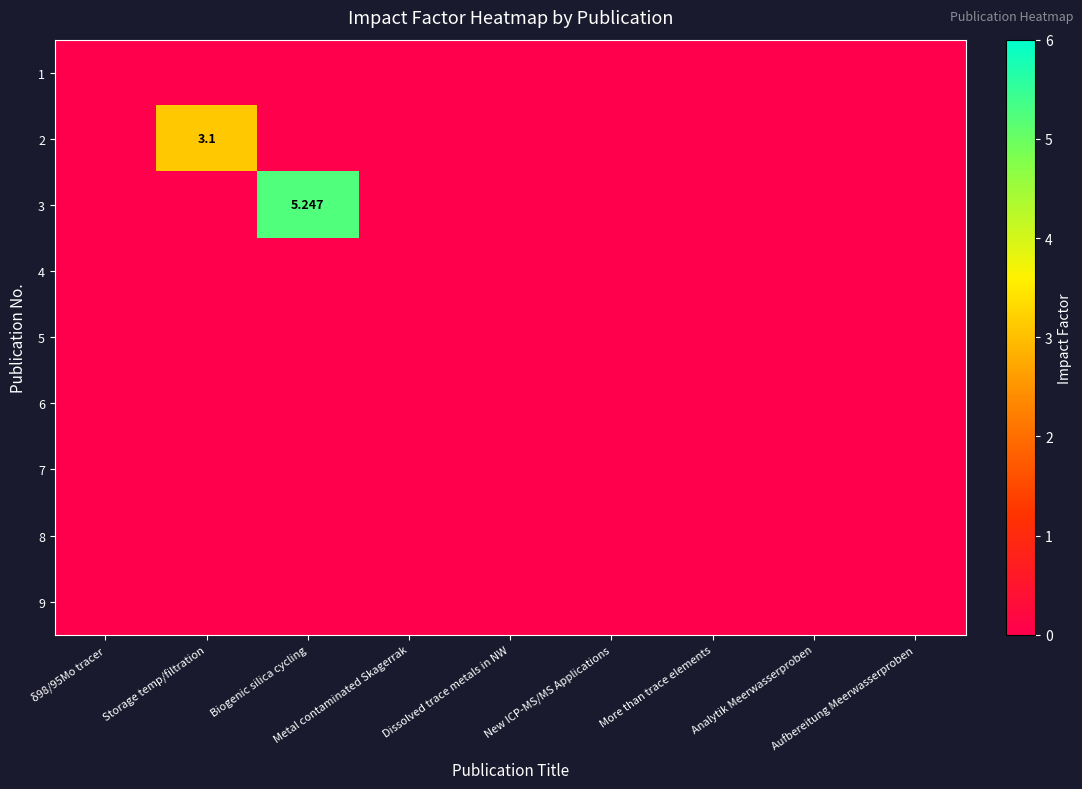

Which series has the largest total across all categories?

3